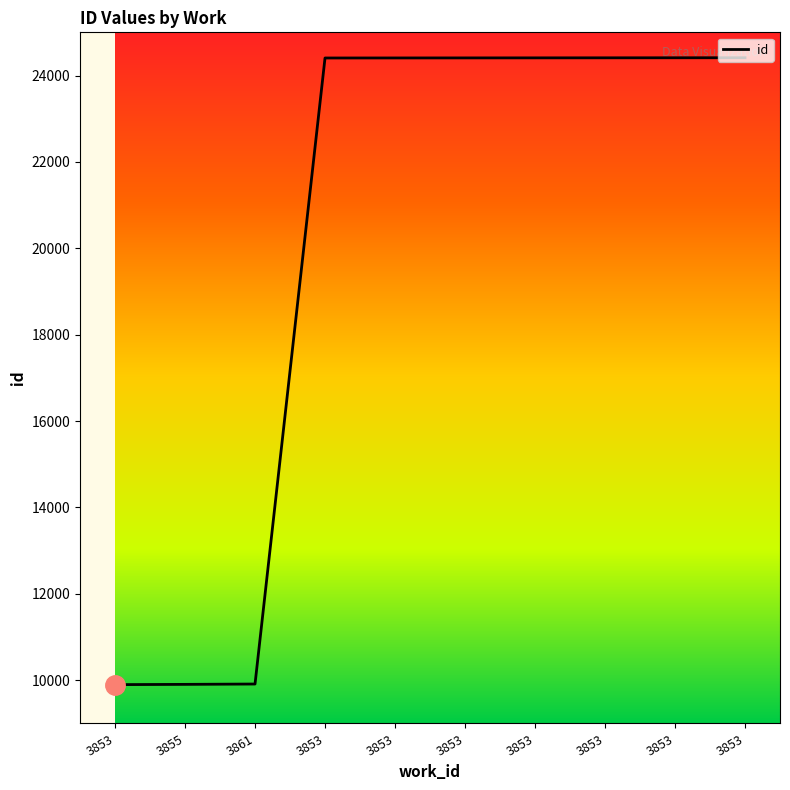

What value does the data have at 3853, to the nearest 50?

24400